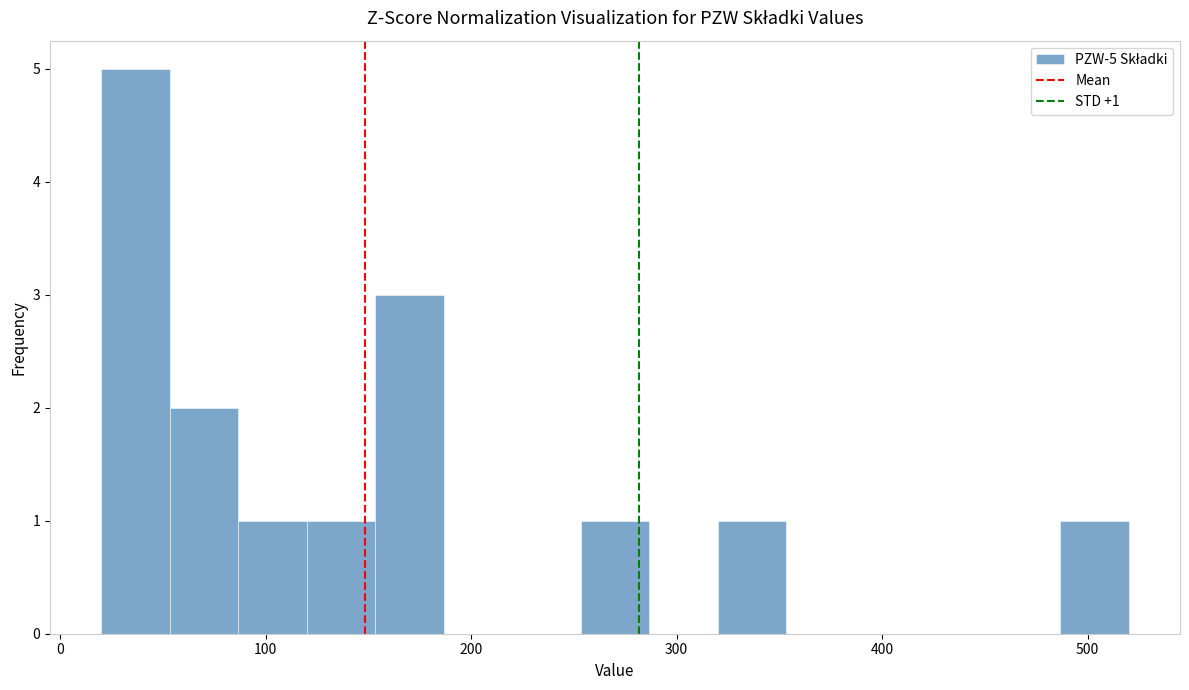

Around what value on the x-axis is the tallest bar? Give the approximate position of its centre, as read against the axis.

40